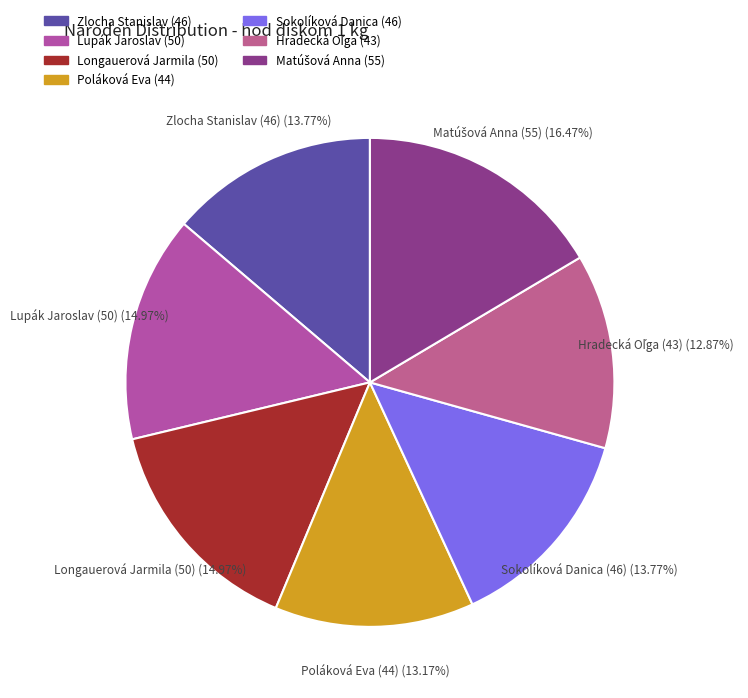

Does any single category account for the majority?

No